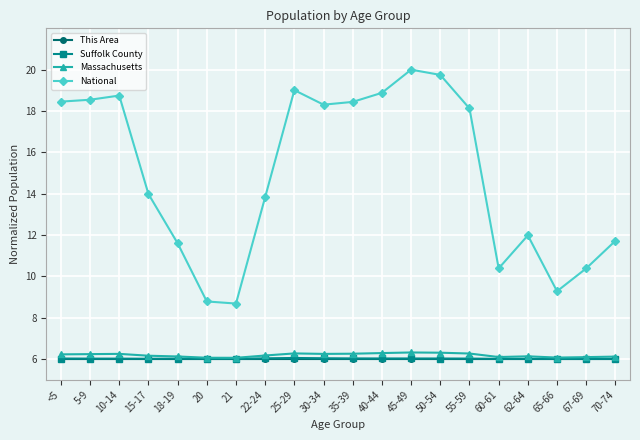

What is the value of the Massachusetts point at the 3rd from the left?

6.3